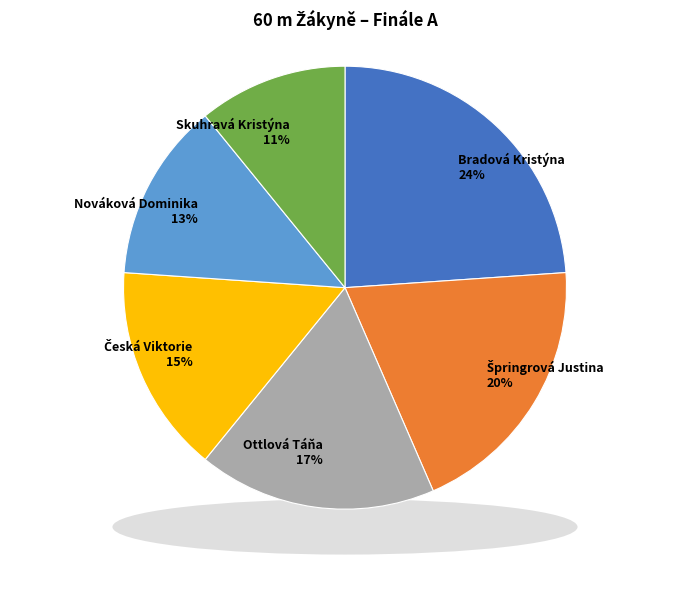

What percentage do Nováková Dominika and Špringrová Justina together represent?

32.6%